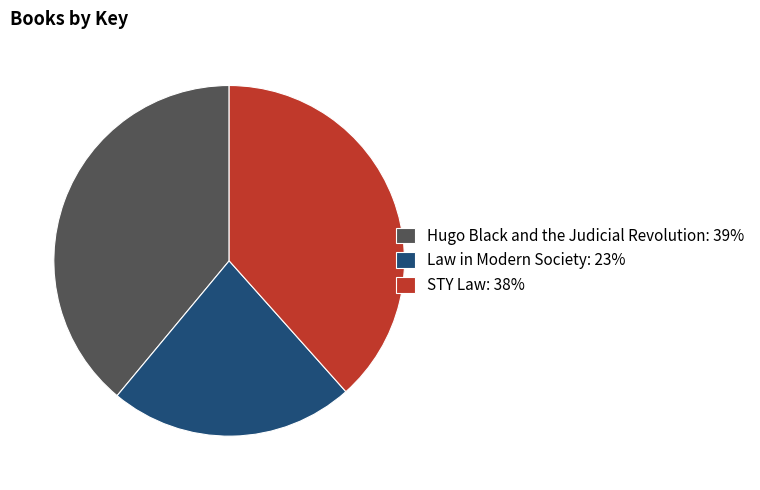

Rank the categories by value from lowest to highest.

Law in Modern Society, STY Law, Hugo Black and the Judicial Revolution